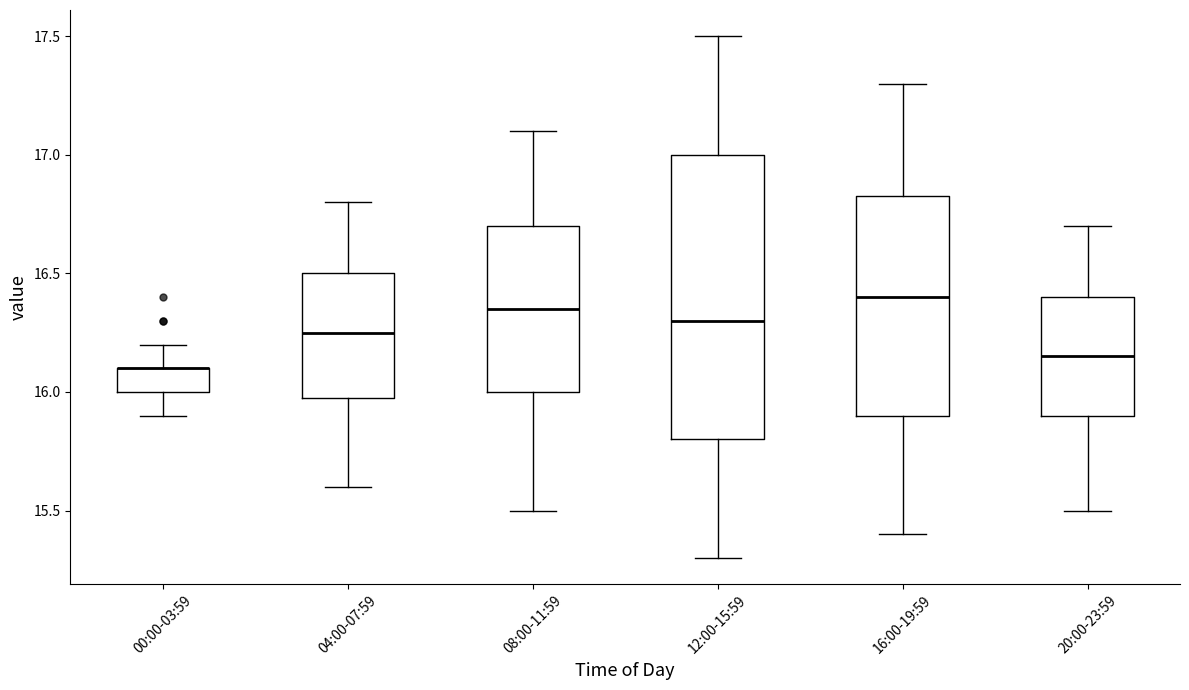

Where does the upper whisker of the box for 00:00-03:59 end on the y-axis? The values are not printed on the chart, so give them approximately, as read against the axis.

16.20